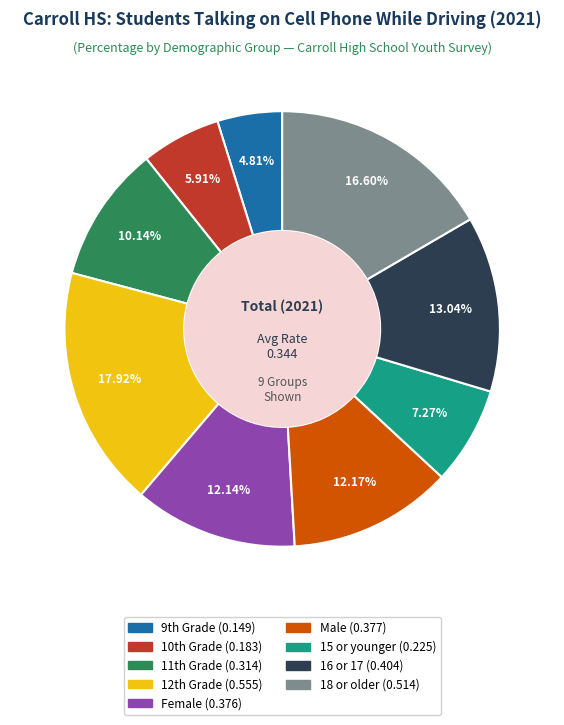

Which category has the smallest portion of the pie?

9th Grade